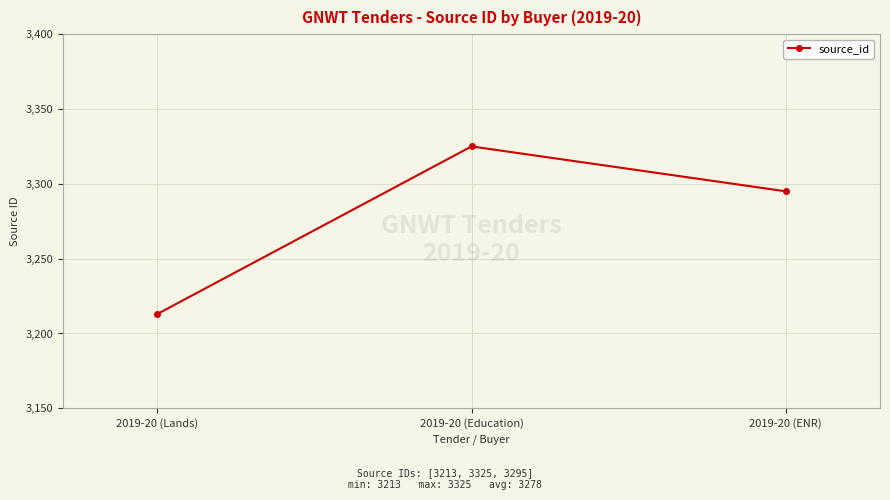

The value at 2019-20 (ENR) is 3295. True or false?

True